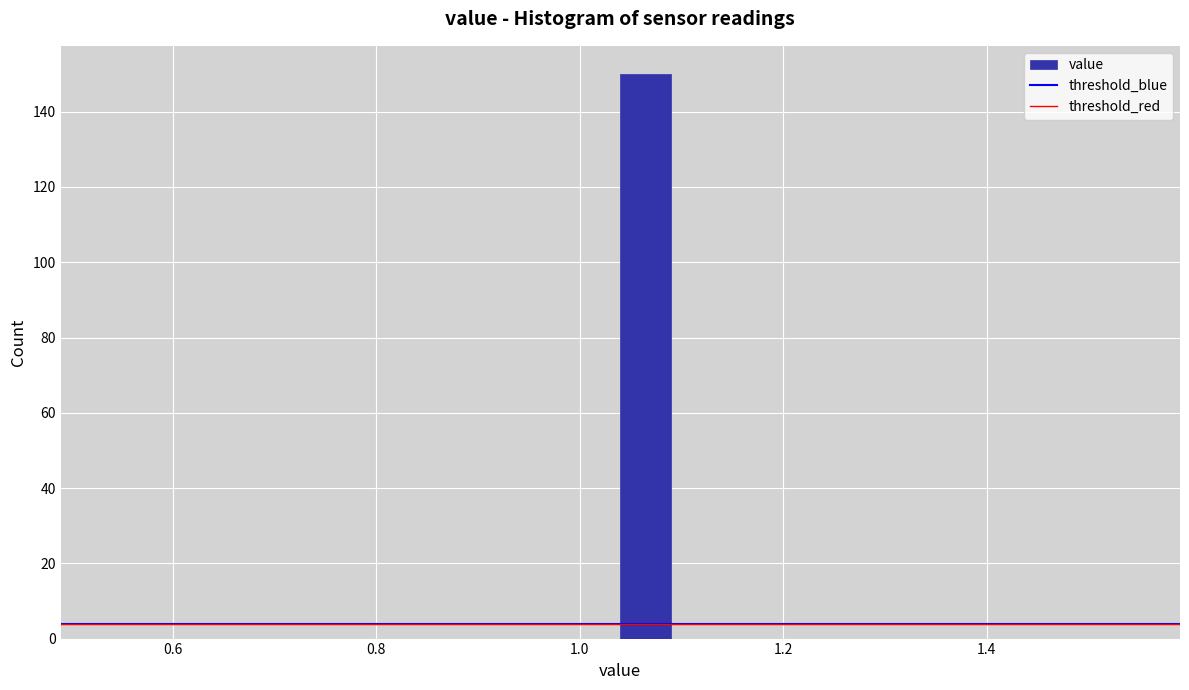

Around what value on the x-axis is the tallest bar? Give the approximate position of its centre, as read against the axis.

1.06